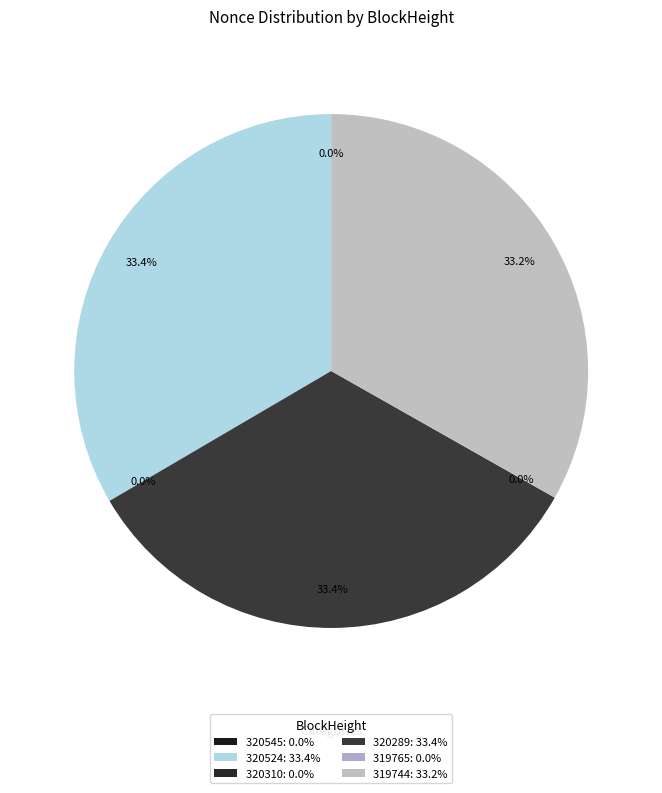

Between 319765 and 319744, which is larger?

319744